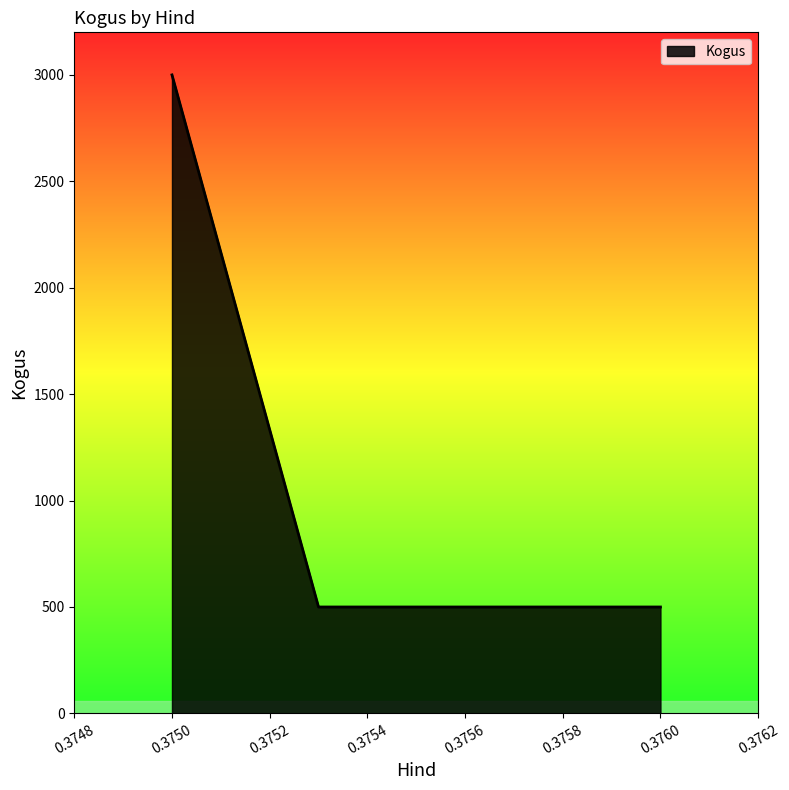

What is the greatest value displayed?

3000